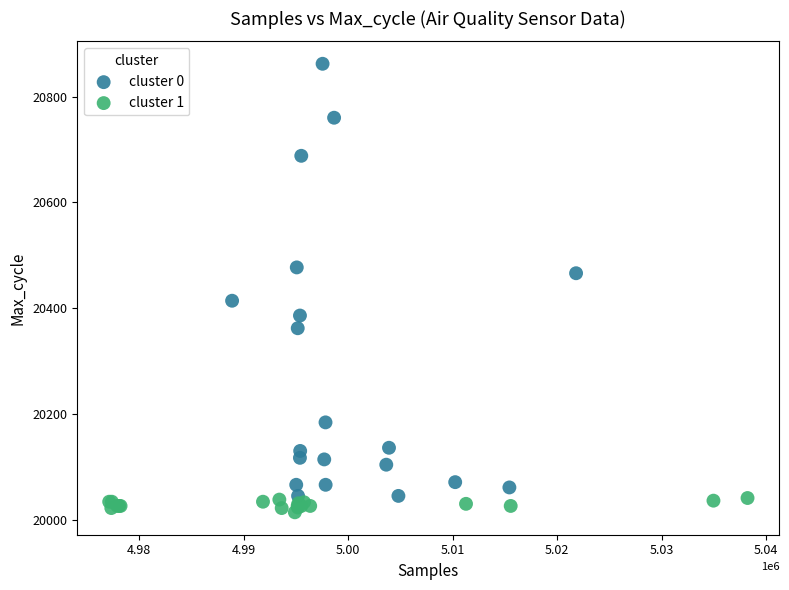

Which series has the widest spread of Y values?

cluster 0